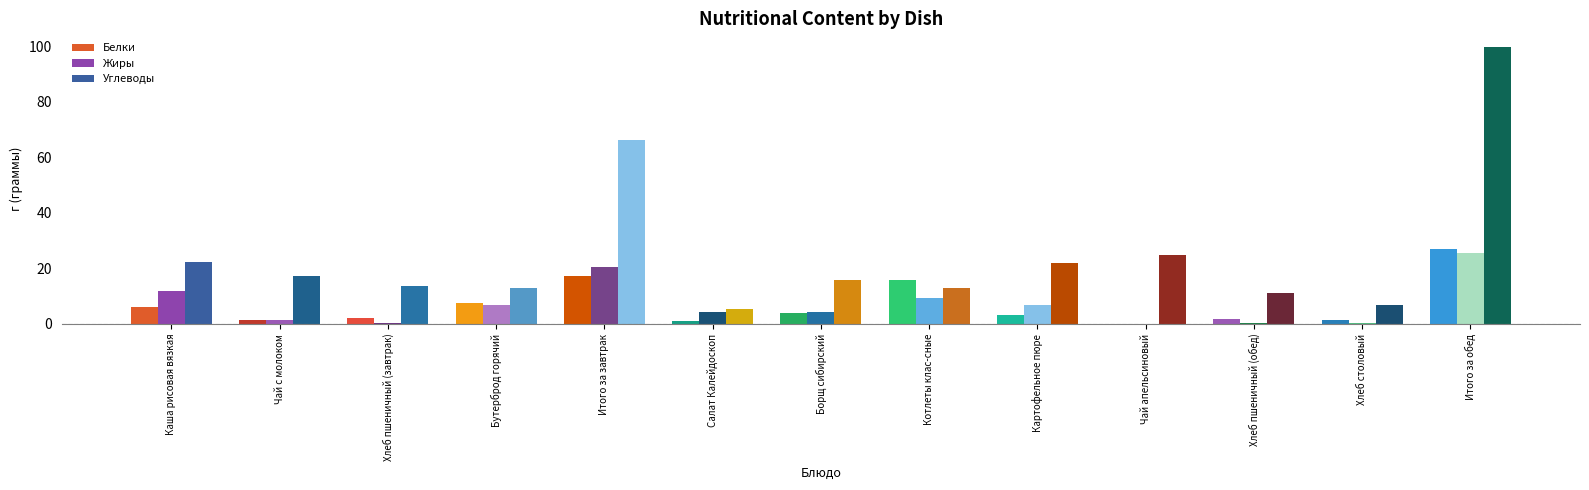

Are the bars horizontal?

No